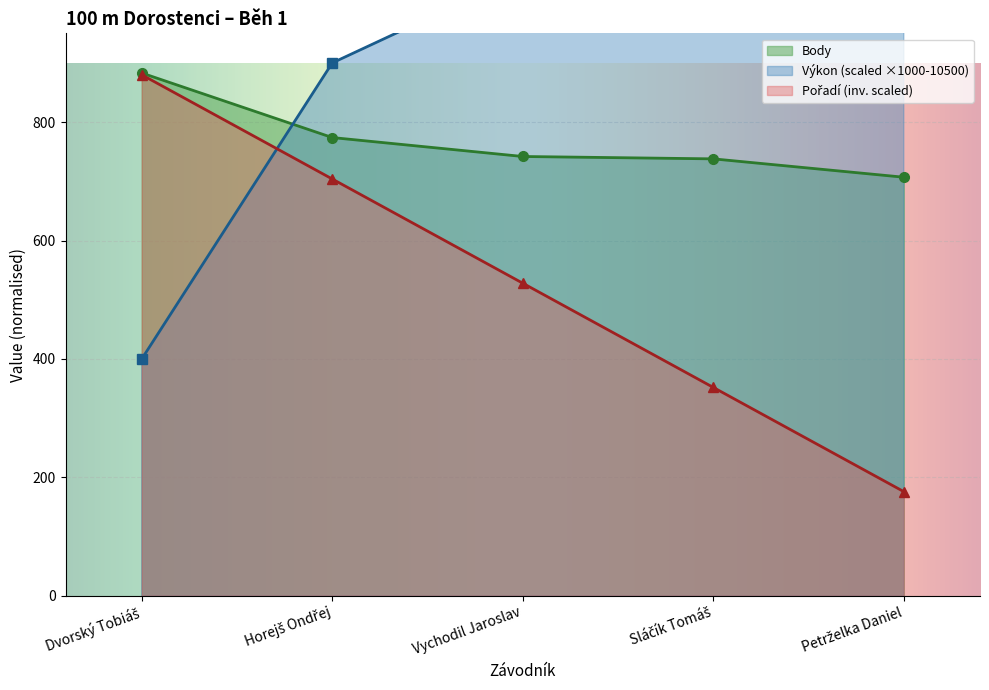

What is the lowest value of the Výkon series?

400.0